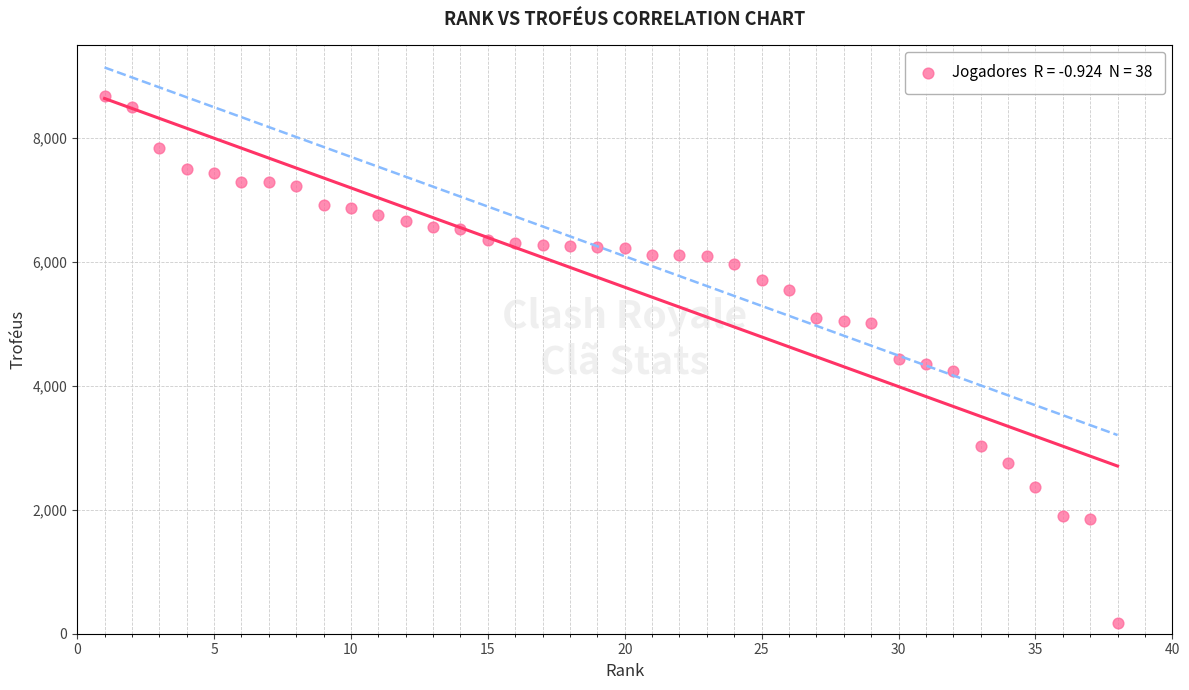

What is the range of Y values (max minus min)?

8510